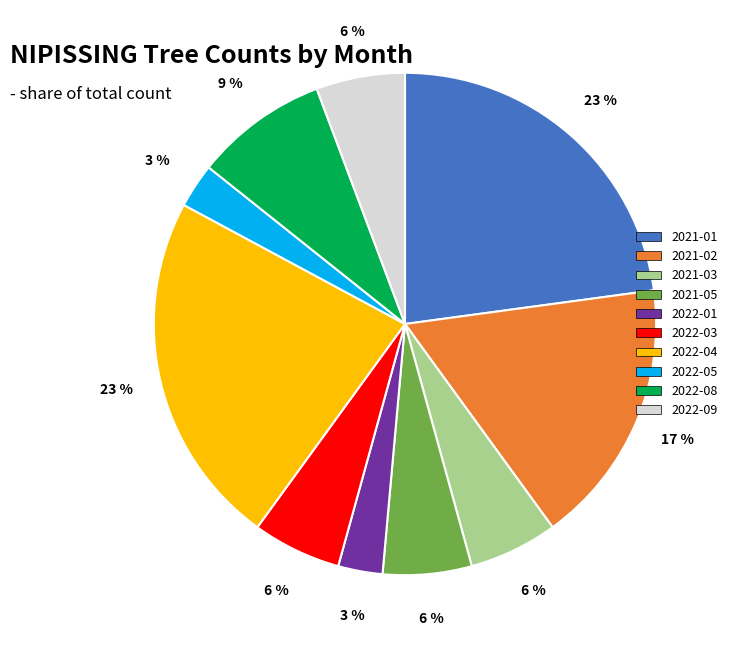

To the nearest percent, what is the difference between the 2021-02 and 2021-03 slice percentages?

11%